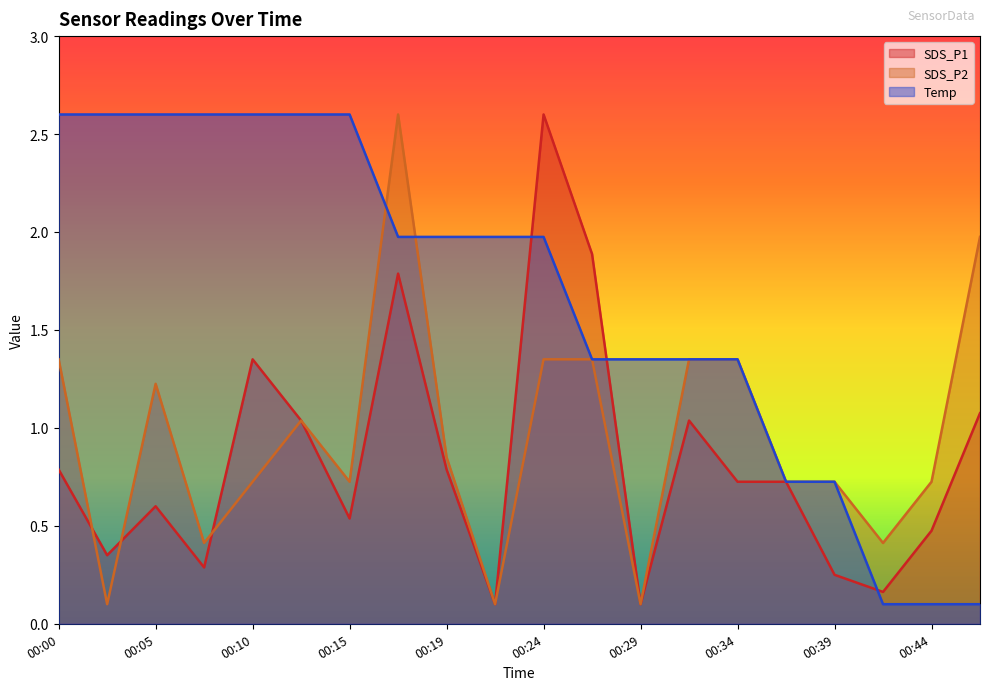

Which has a higher value, 00:34 or 00:24?

00:24